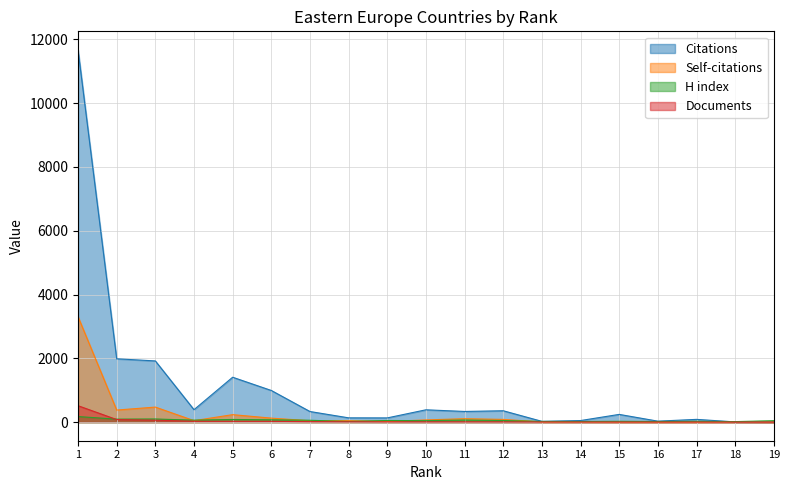

At how many categories does at least one series exceed 8291?

1